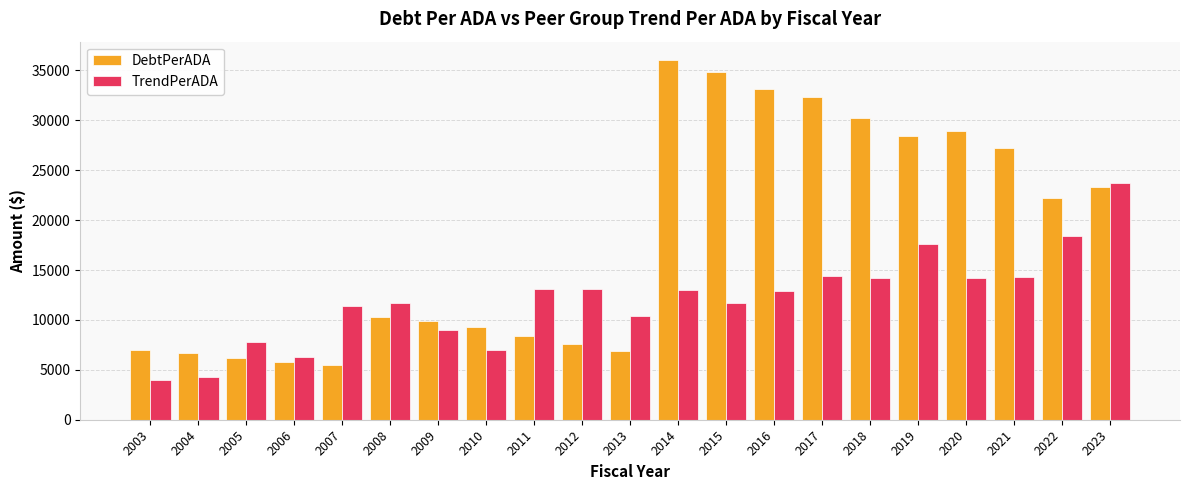

What are all the series names shown in the legend?

DebtPerADA, TrendPerADA